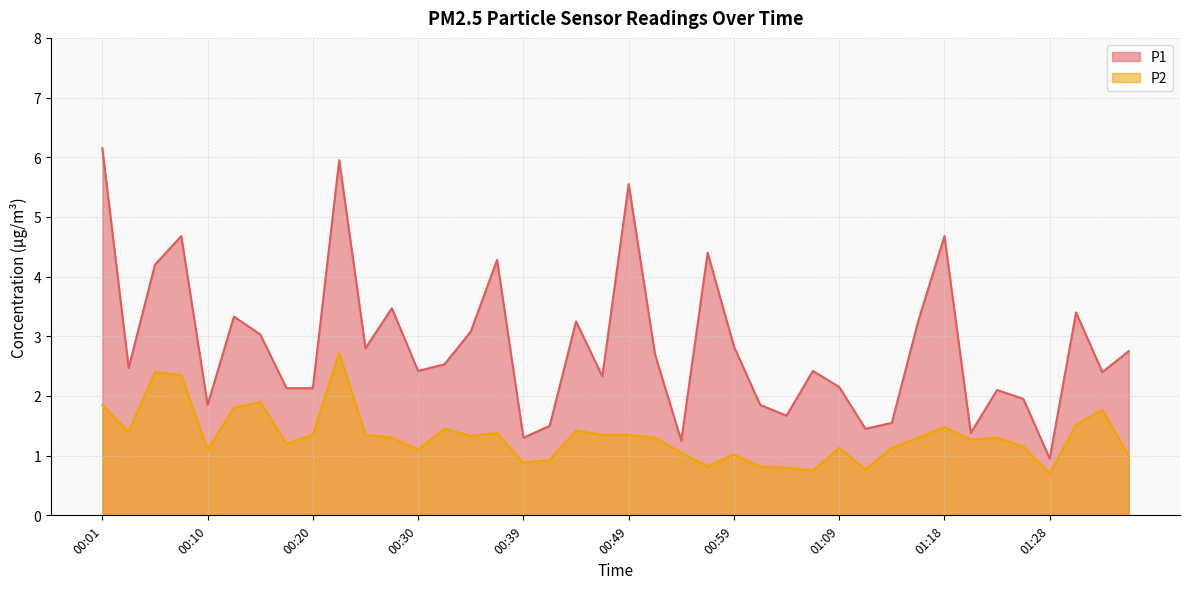

The value of P1 at 01:13 is 1.6. True or false?

True